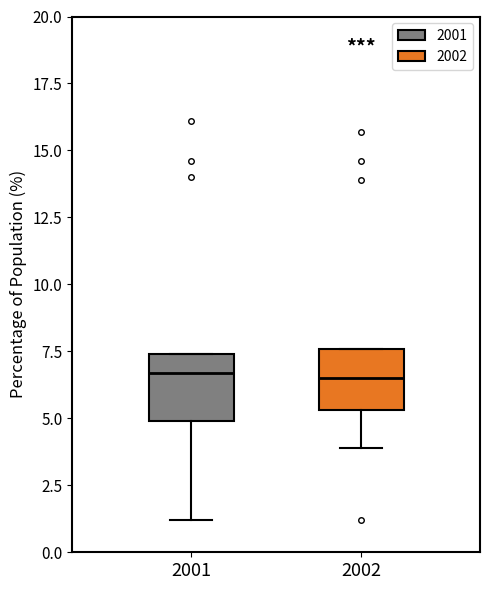

Reading left to right, read every box against the y-axis: the position of its median line, the range the box covers, and the ends of its whiskers. The values are not printed on the chart, so give them approximately, as read against the axis.

2001: median 6.5, box 5.0 to 7.5, whiskers 1.0 to 7.5
2002: median 6.5, box 5.5 to 7.5, whiskers 4.0 to 7.5